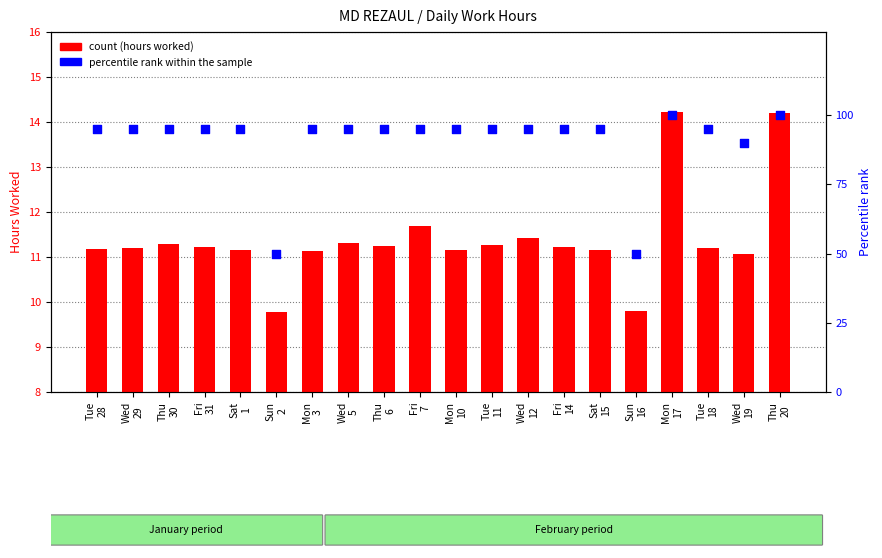

What is the total value across all series at Fri
14?

106.2